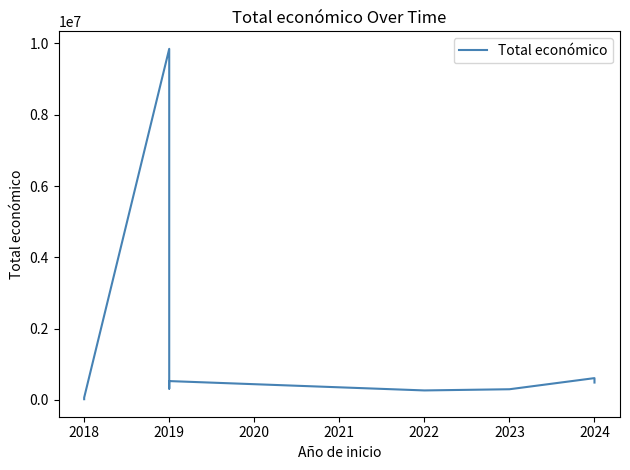

What is the smallest value displayed?

19478